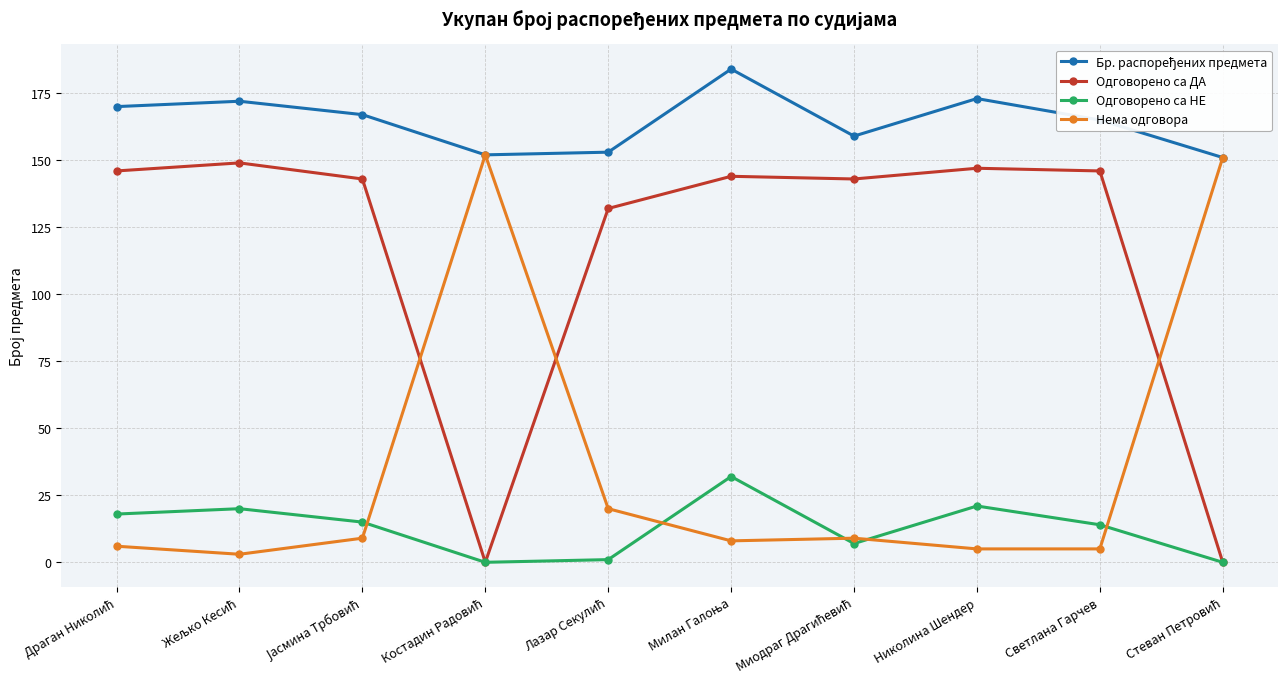

What is the maximum value for Одговорено са ДА?

149